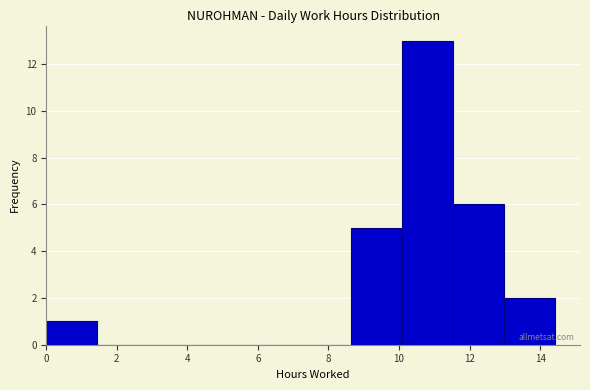

What is the height of the bar covering 10.0 to 11.6 on the x-axis? Neither the bar edges nor the heights are printed on the chart, so give them approximately, as read against the axes.

13